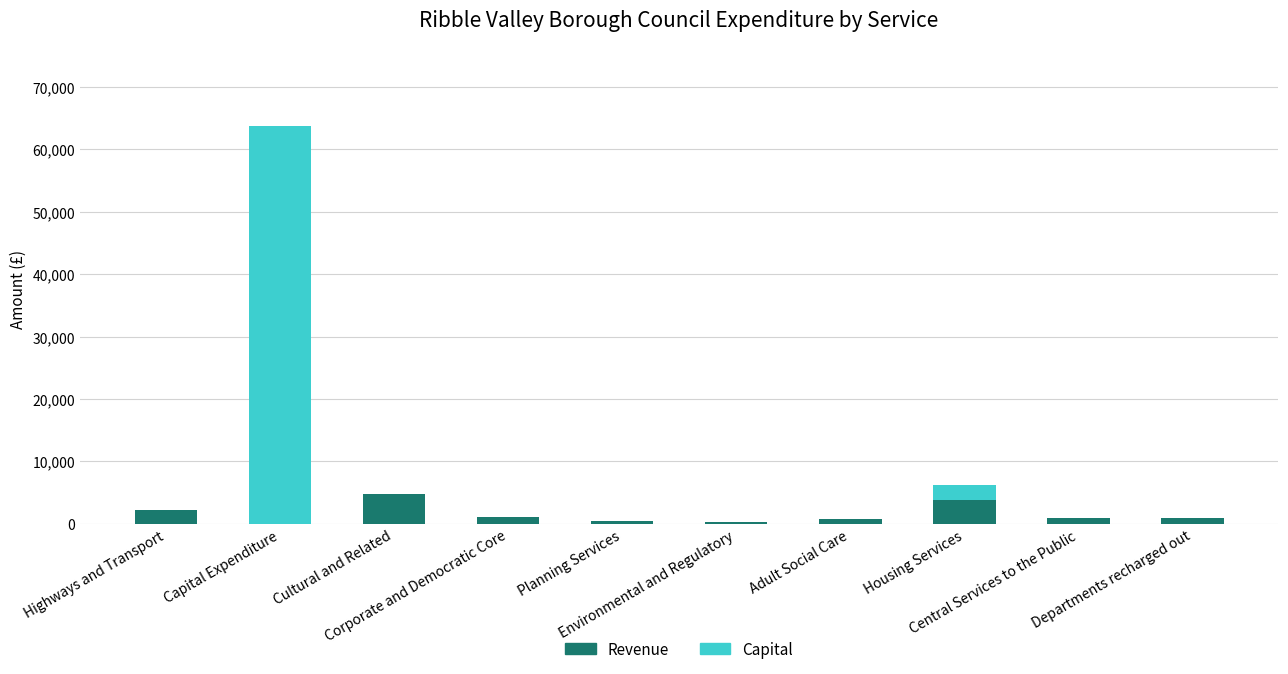

Is it true that Capital equals 0.0 at Environmental and Regulatory?

True